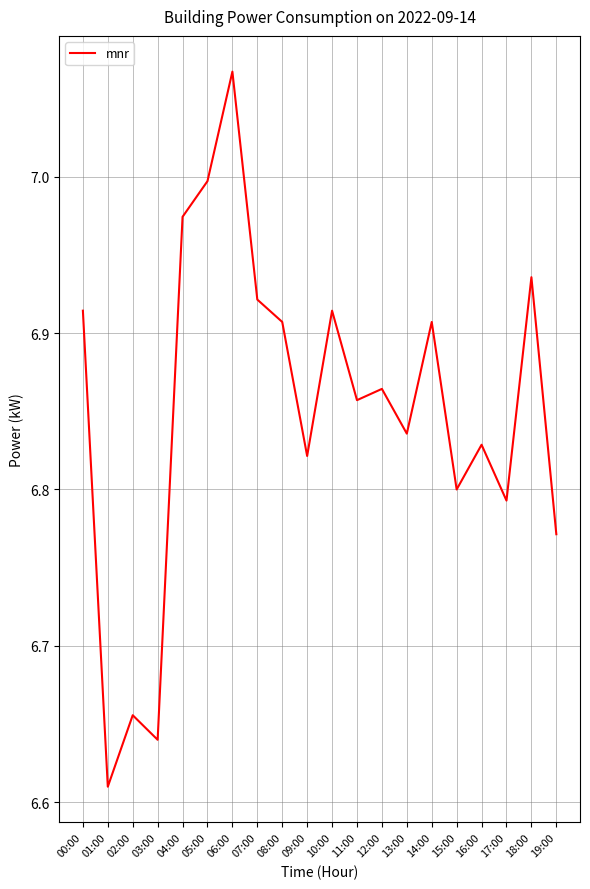

What is the change in value from 00:00 to 04:00?

+0.1